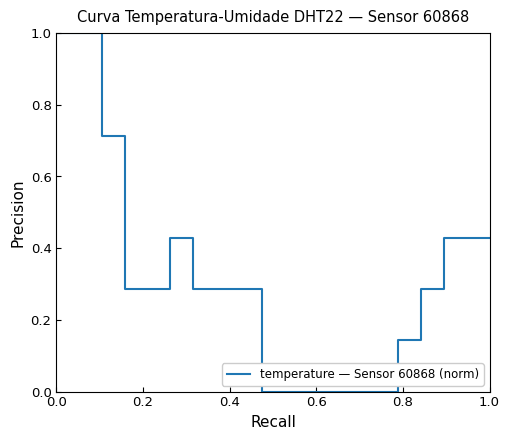

What is the greatest value displayed?

1.0